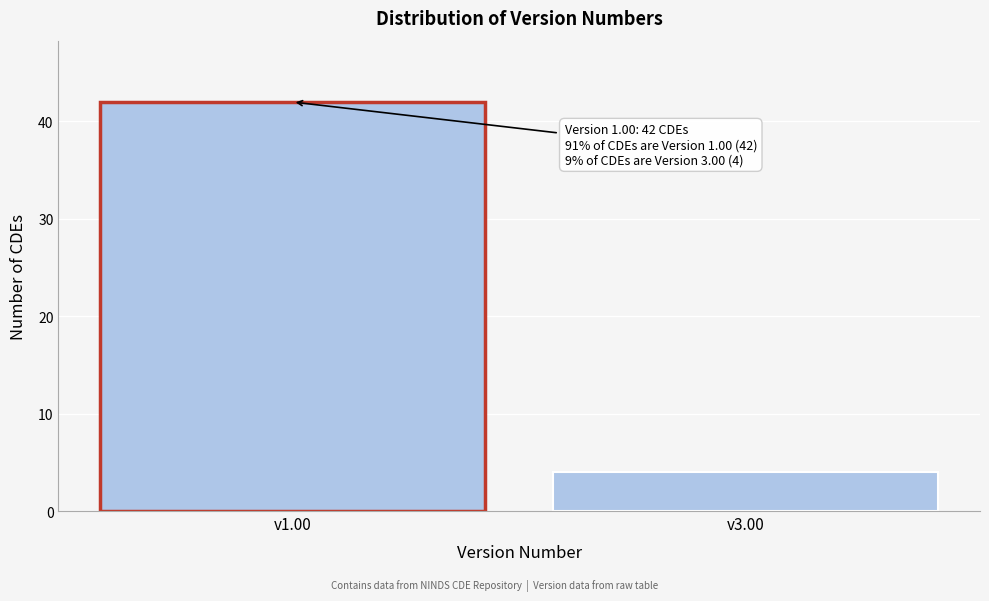

Reading left to right, extract all data points from this chart.

v1.00=42	v3.00=4